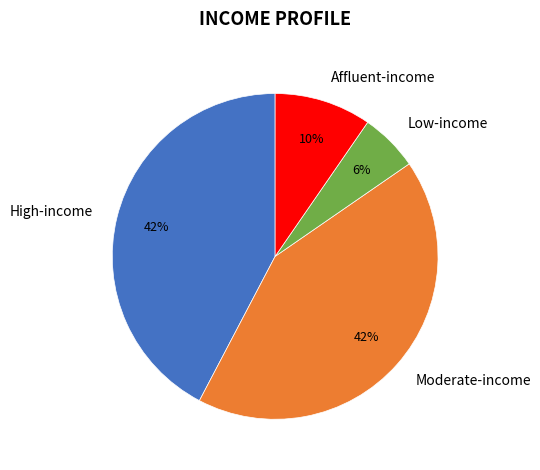

Is there a majority slice in this chart?

No